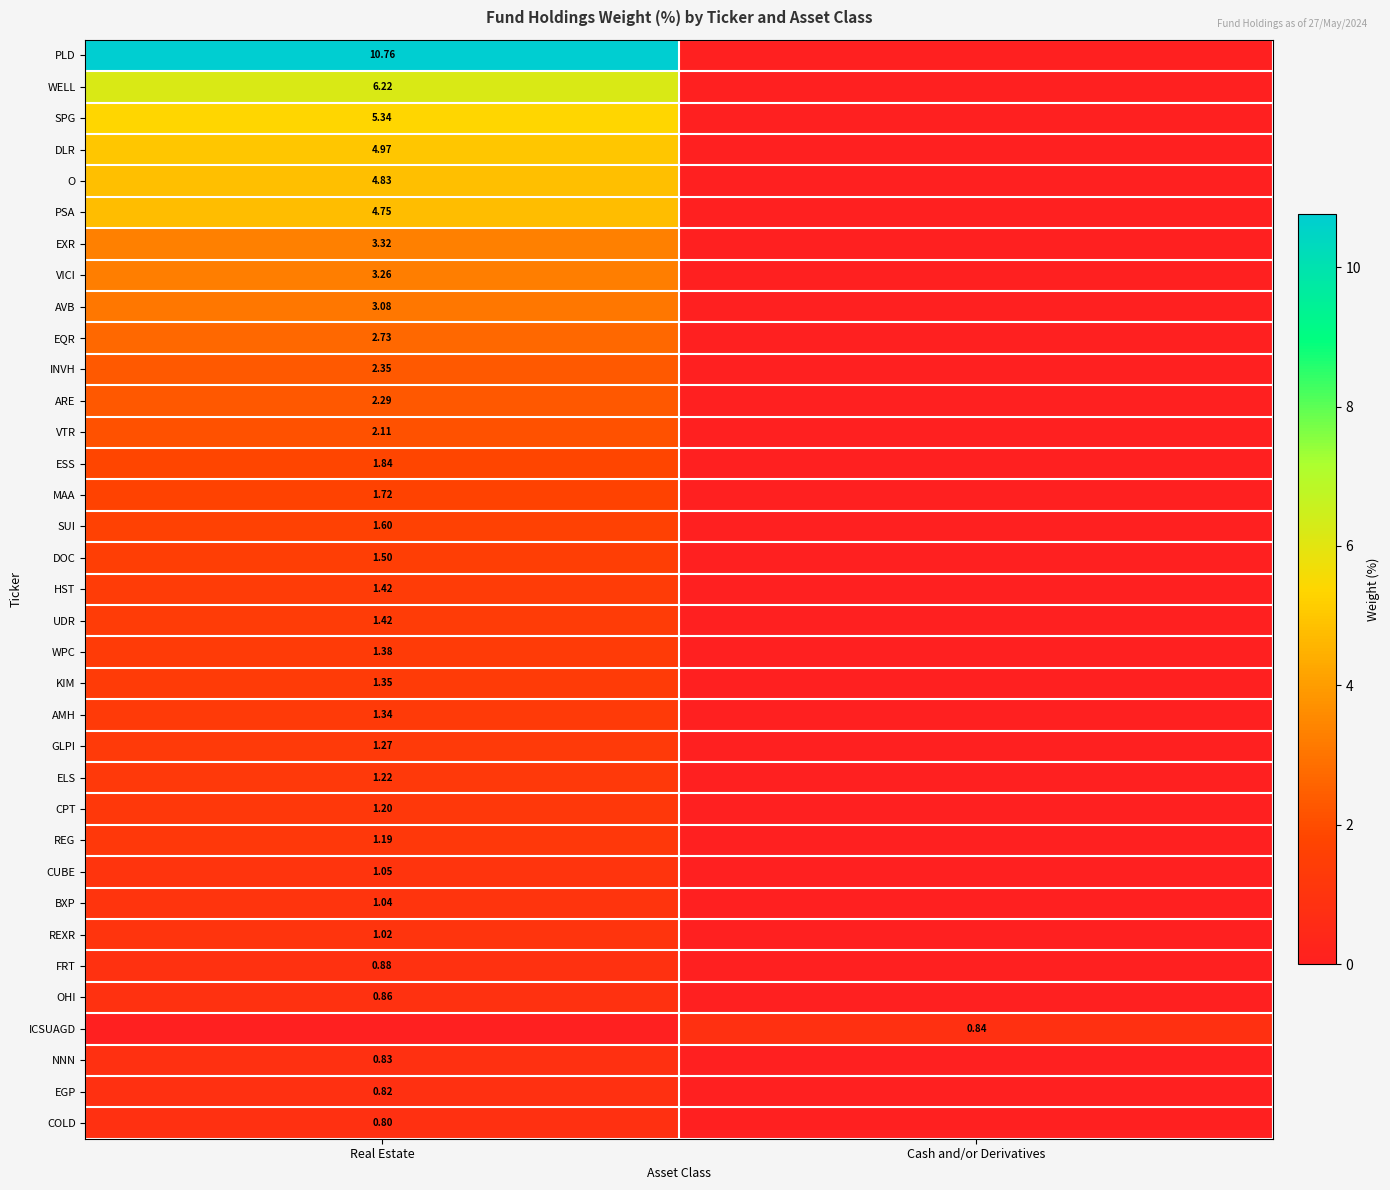

At which category does the chart reach its peak across all series?

Real Estate